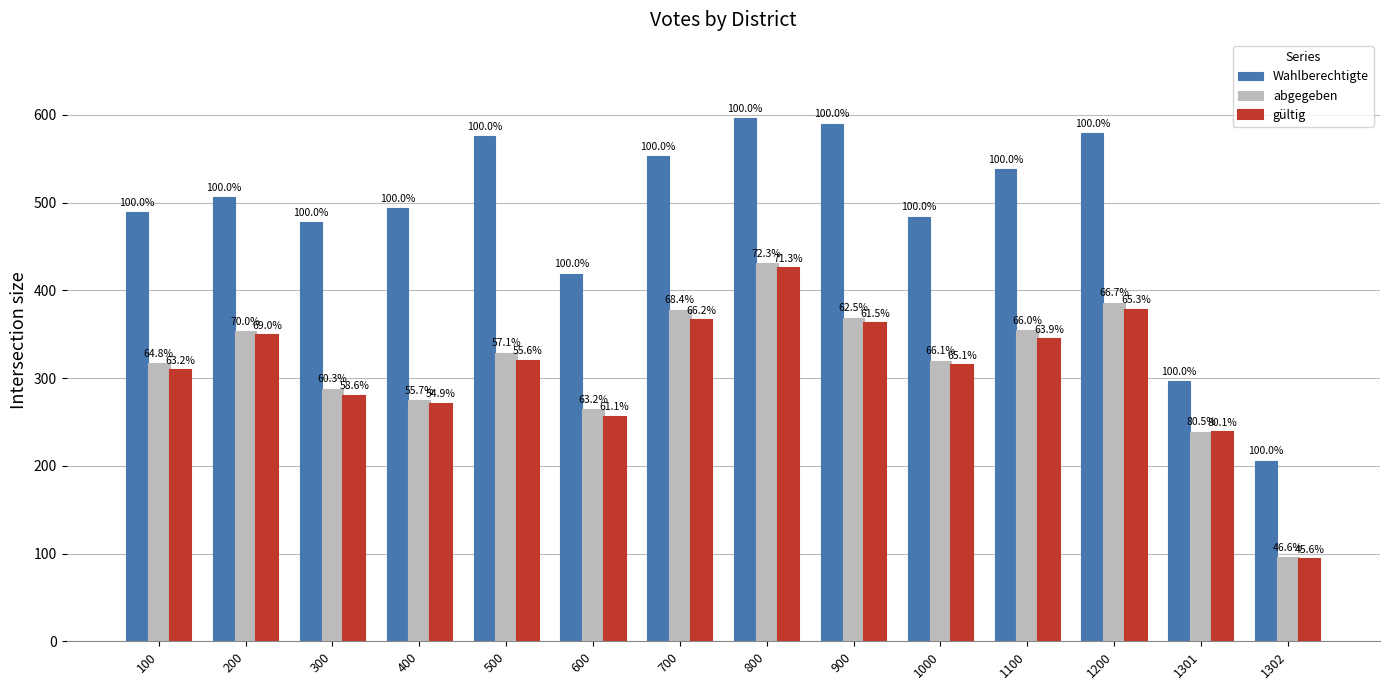

Which series has the largest total across all categories?

Wahlberechtigte